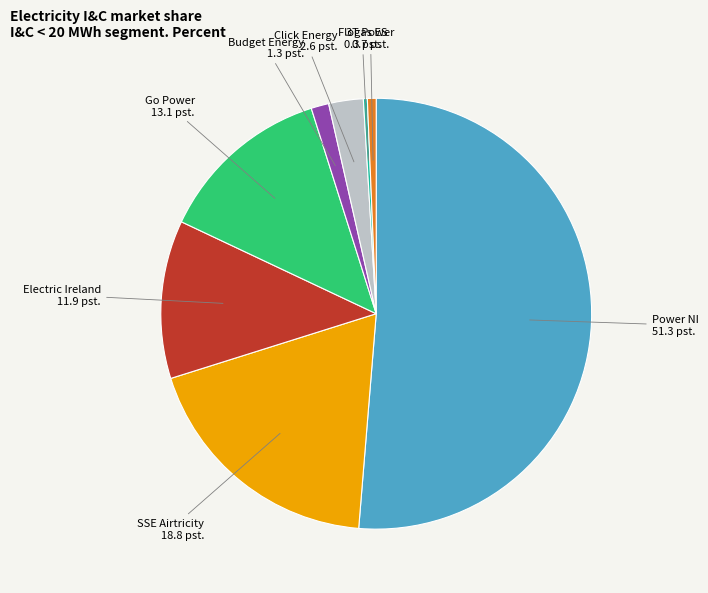

Does any single category account for the majority?

Yes